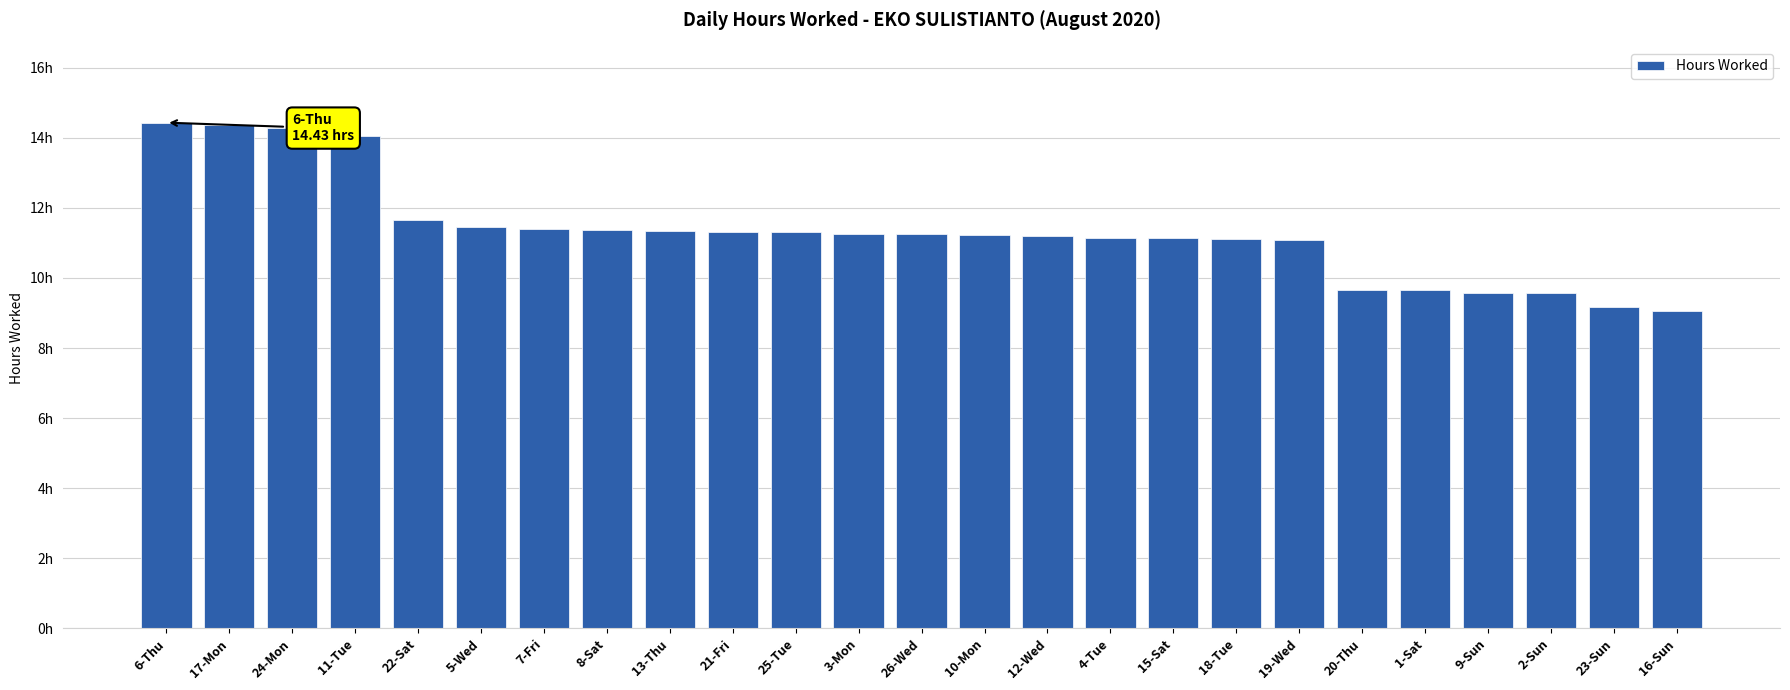

Rank the categories by value from lowest to highest.

16-Sun, 23-Sun, 9-Sun, 2-Sun, 20-Thu, 1-Sat, 19-Wed, 18-Tue, 15-Sat, 4-Tue, 12-Wed, 10-Mon, 26-Wed, 3-Mon, 25-Tue, 21-Fri, 13-Thu, 8-Sat, 7-Fri, 5-Wed, 22-Sat, 11-Tue, 24-Mon, 17-Mon, 6-Thu